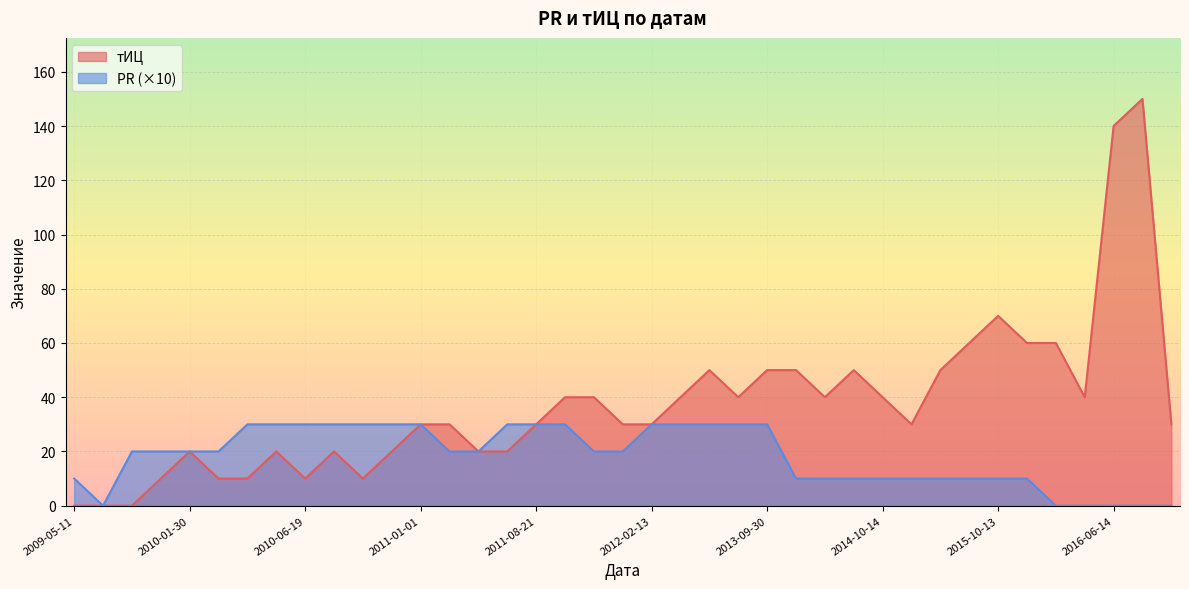

Where is the first local maximum for тИЦ?

2010-01-30